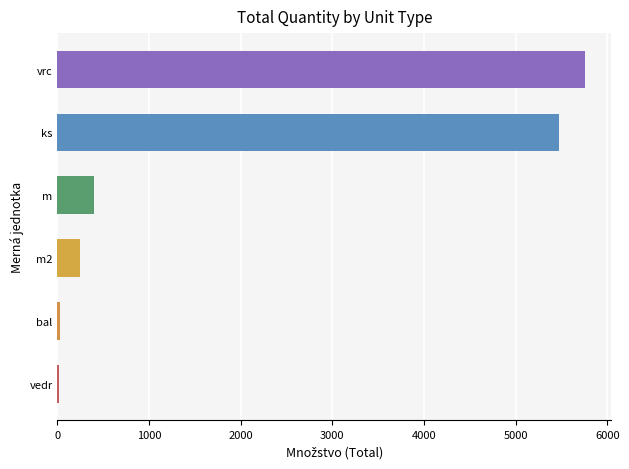

Is it true that the value at vrc is 8043.5?

False